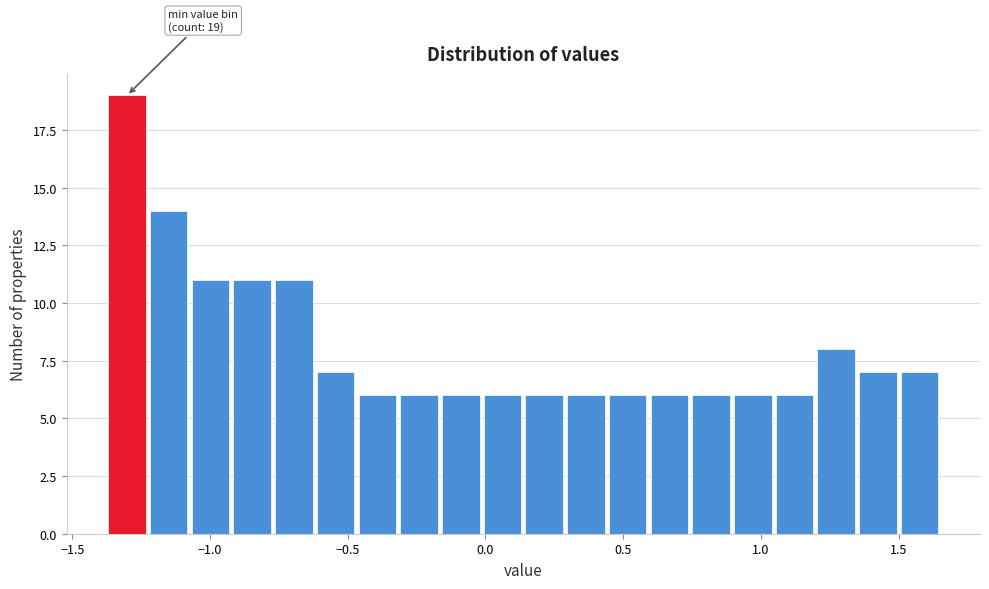

Read against the x-axis, roughly where is the centre of the tallest bar?

-1.30